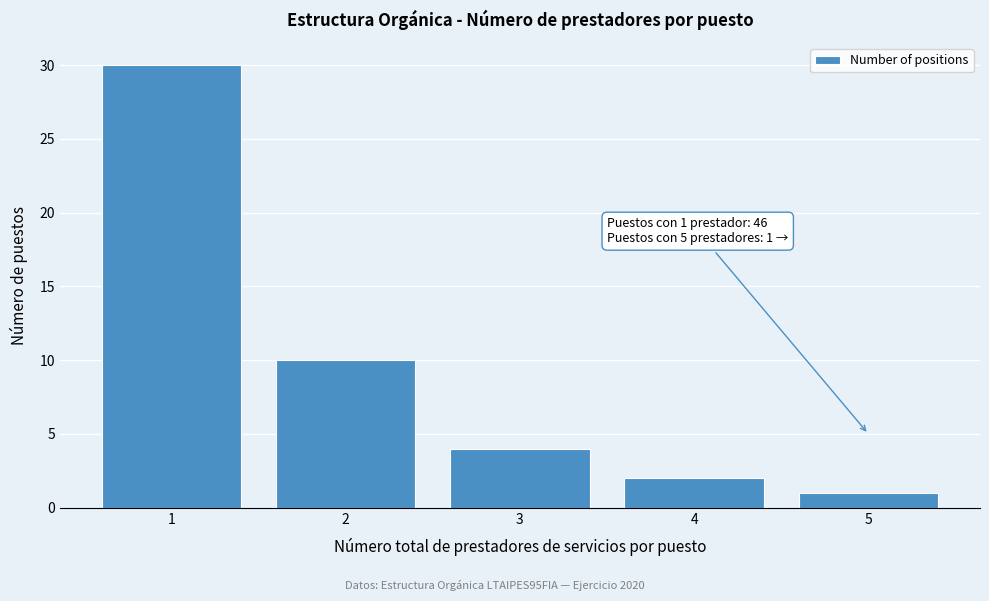

Reading left to right, what are all the values shown in this chart?

1=30	2=10	3=4	4=2	5=1